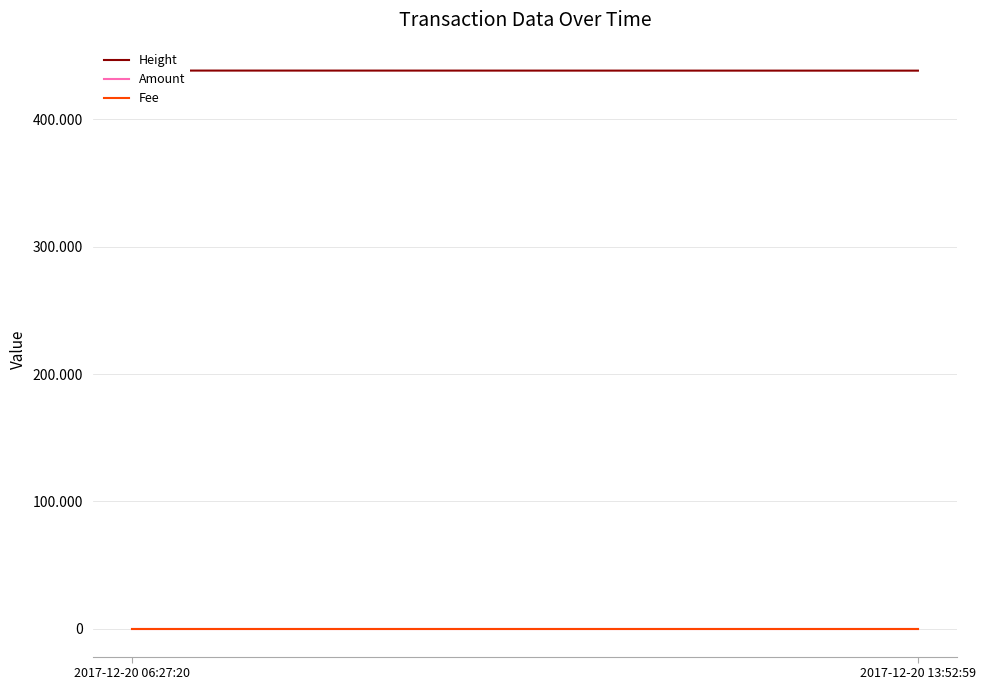

What is the sum of all Fee values?

2